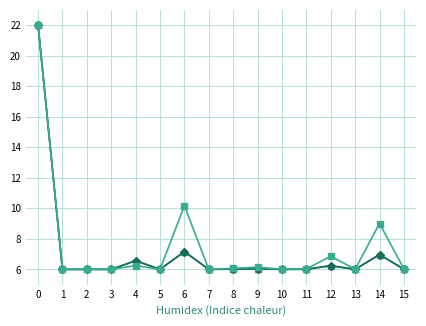

How many lines are shown in the chart?

3